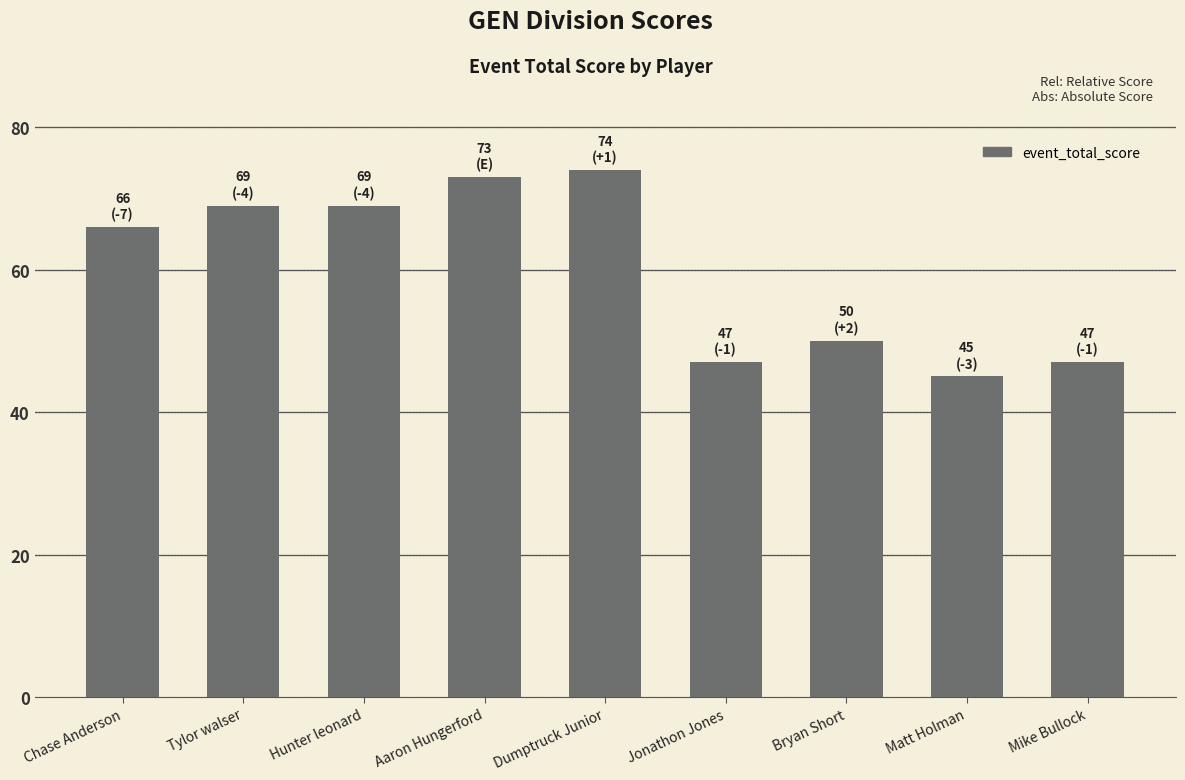

What is the maximum value shown in the chart?

74